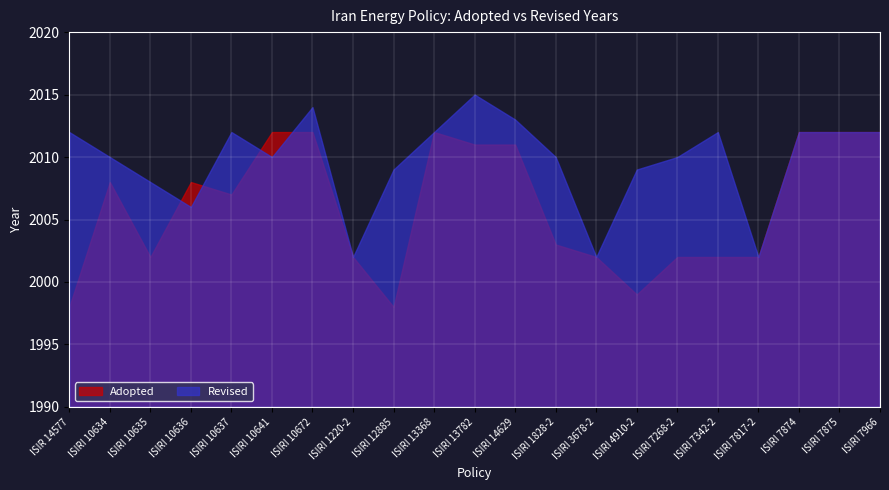

Between ISIRI 13368 and ISIRI 7966, which is larger?

ISIRI 13368